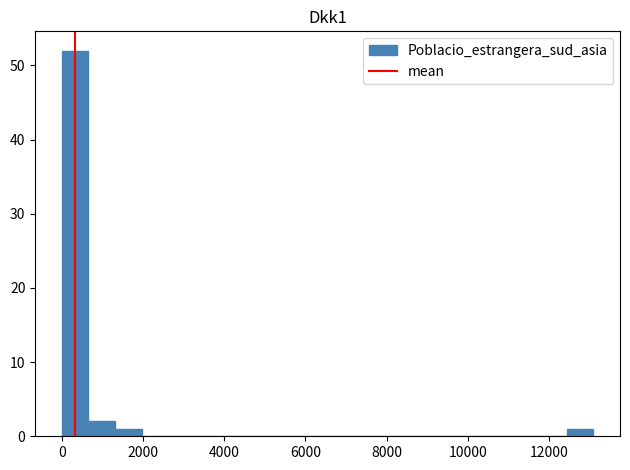

Read against the x-axis, roughly where is the centre of the tallest bar?

400